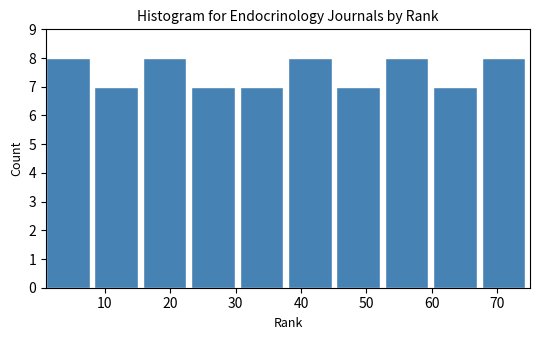

Reading left to right, transcribe this chart: for each bar, give the range it covers on the x-axis and its height. Neither the bar edges nor the heights are printed on the chart, so give them approximately, as read against the axes.

1.0 to 8.4: 8
8.4 to 15.8: 7
15.8 to 23.2: 8
23.2 to 30.6: 7
30.6 to 38.0: 7
38.0 to 45.4: 8
45.4 to 52.8: 7
52.8 to 60.2: 8
60.2 to 67.6: 7
67.6 to 75.0: 8